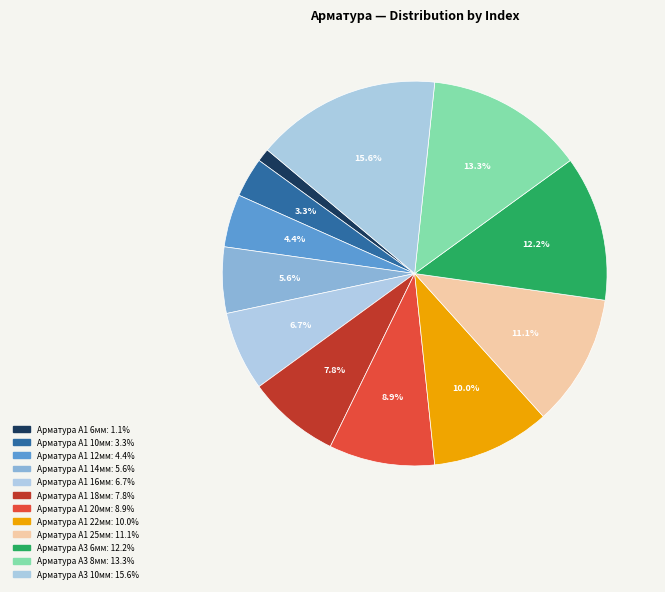

Combined, do Арматура А1 10мм and Арматура А3 10мм account for over 50%?

No